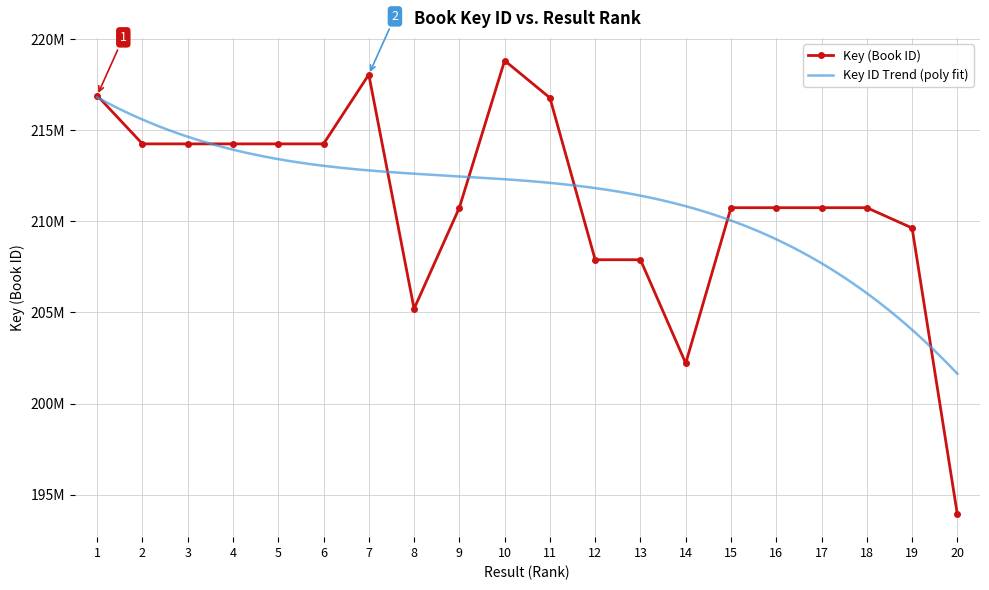

The value at 6 is 130452603. True or false?

False